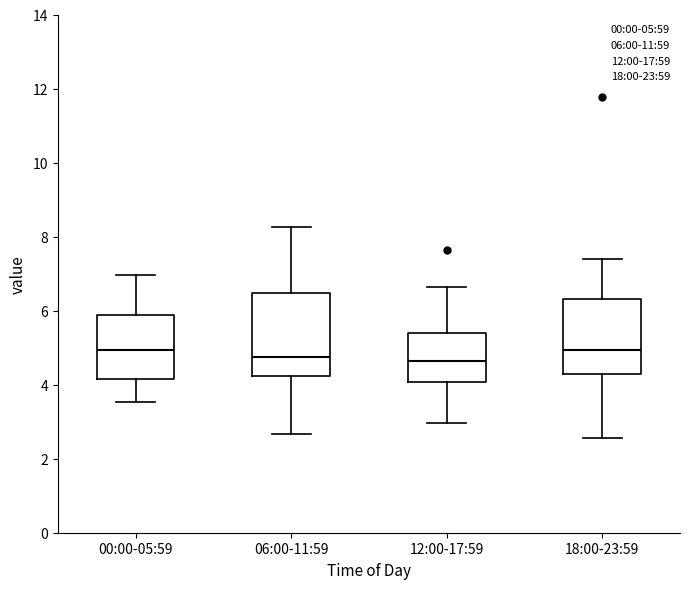

Reading left to right, transcribe this box plot: for each box, give where its median line is, the range the box spans, and where its two whiskers end, as read against the y-axis. The values are not printed on the chart, so give them approximately, as read against the axis.

00:00-05:59: median 5.0, box 4.2 to 5.8, whiskers 3.6 to 7.0
06:00-11:59: median 4.8, box 4.2 to 6.4, whiskers 2.6 to 8.2
12:00-17:59: median 4.6, box 4.0 to 5.4, whiskers 3.0 to 6.6
18:00-23:59: median 5.0, box 4.2 to 6.4, whiskers 2.6 to 7.4